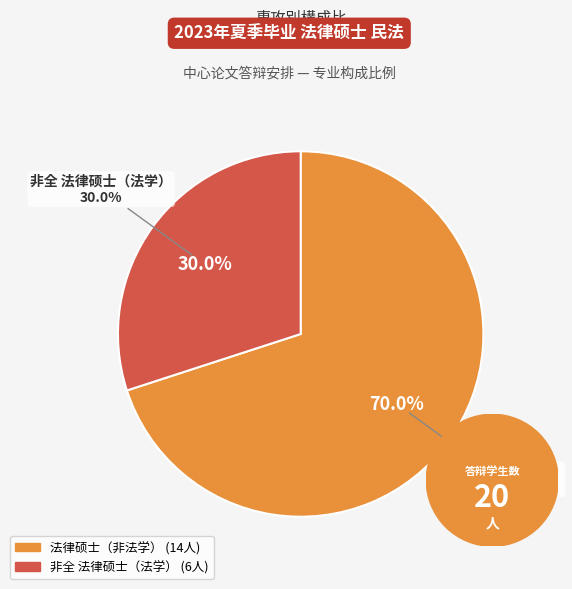

True or false: 非全 法律硕士（法学） accounts for 30% of the total.

True